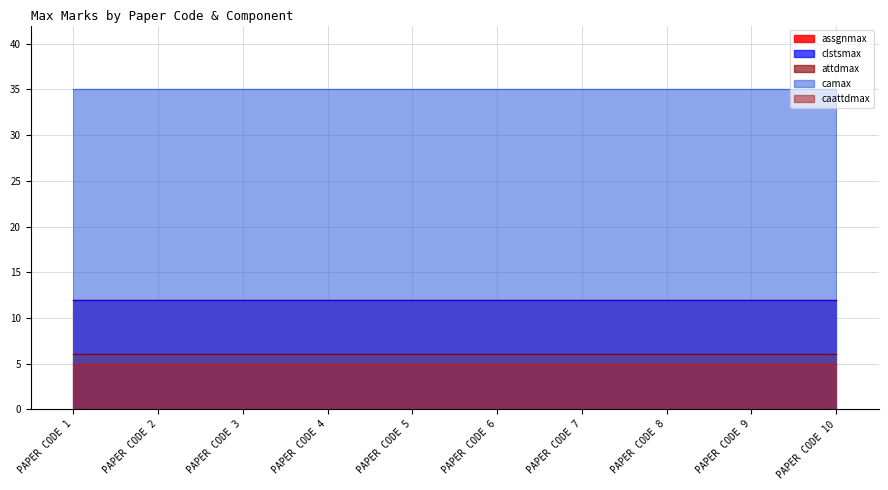

Does the chart display data point markers on the line(s)?

No